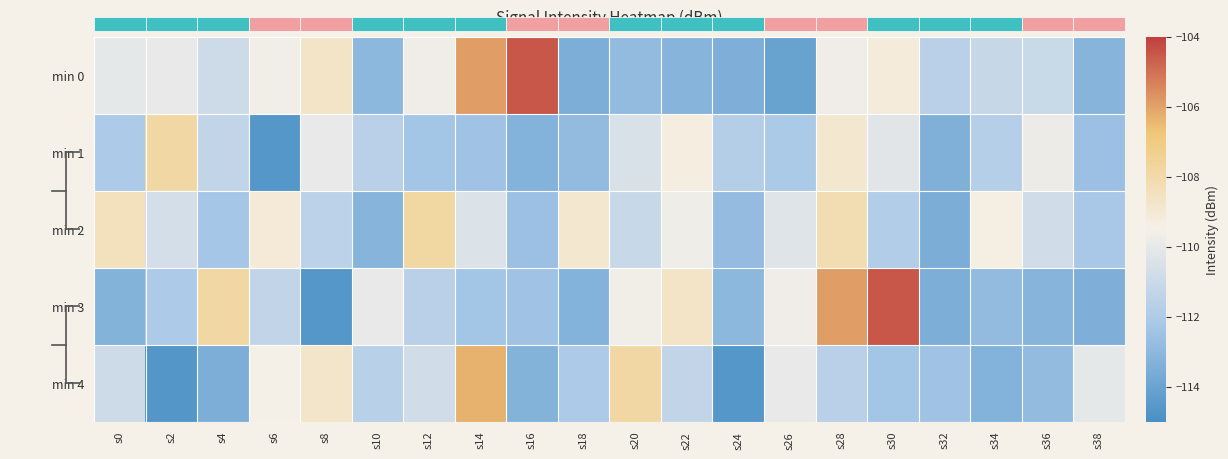

Between s10 and s2, which is larger?

s2